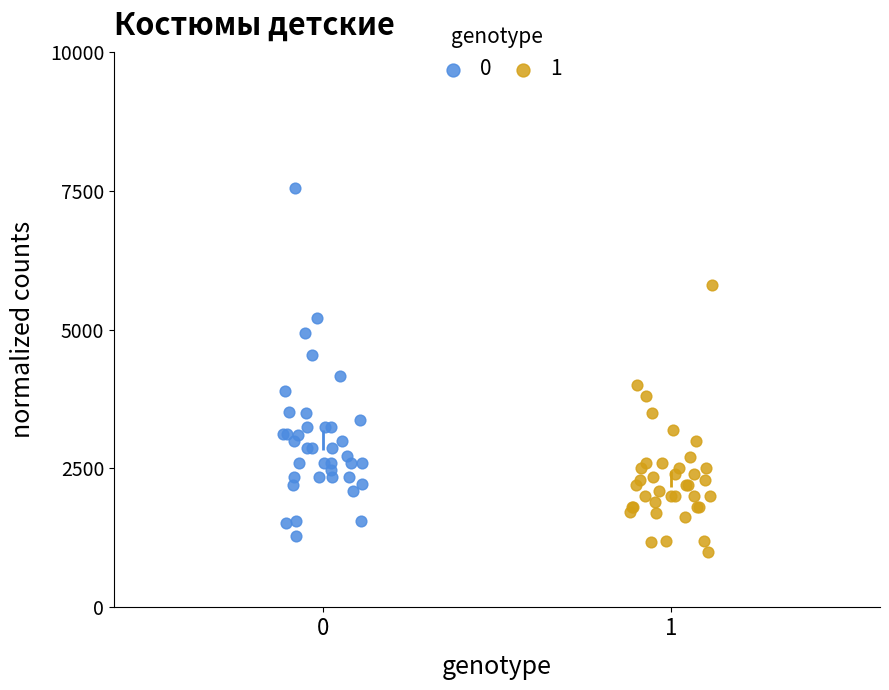

Which series has the largest Y range (max minus min)?

0